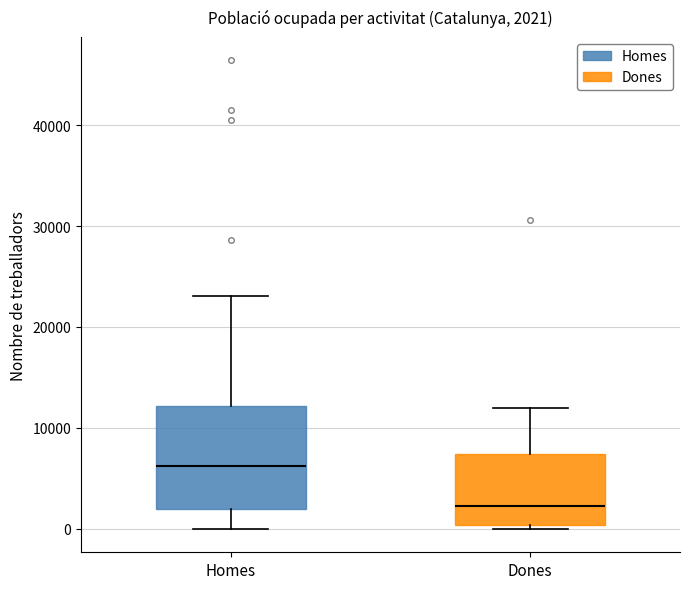

Which box has the highest median line?

Homes